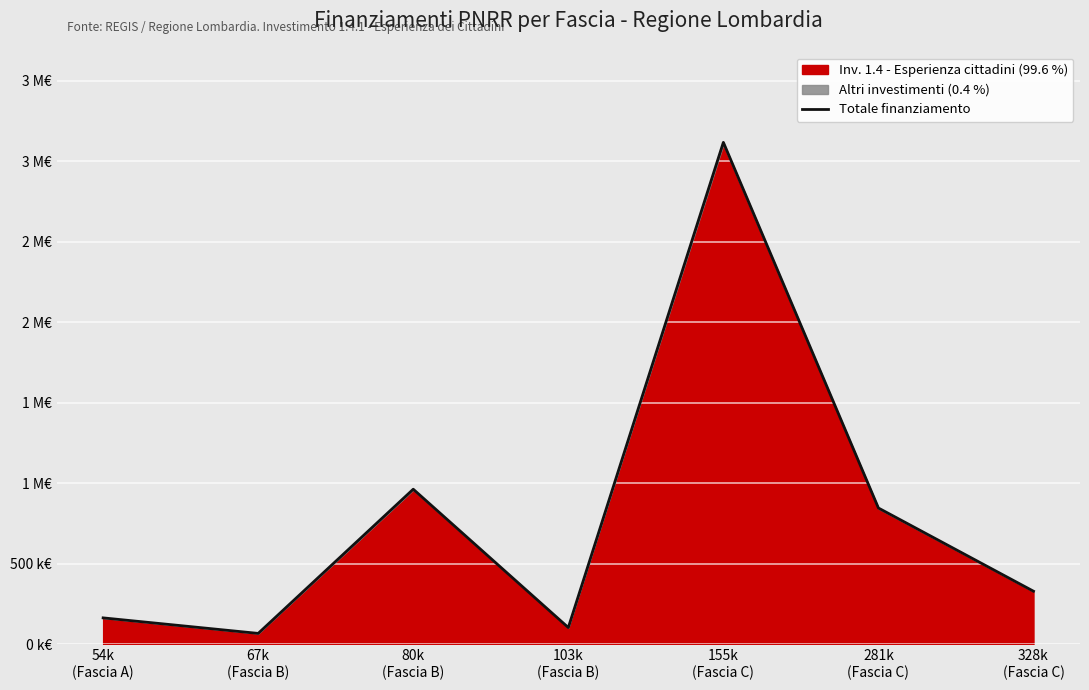

Where is the first local minimum?

67k
(Fascia B)